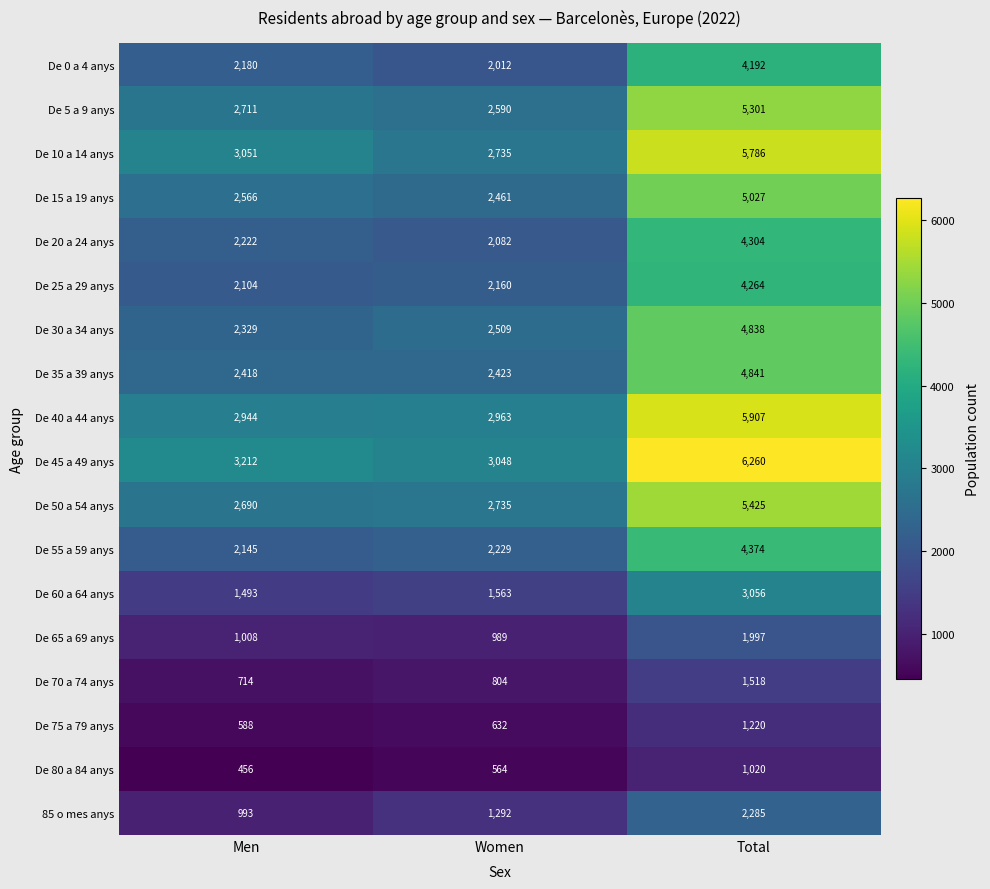

Between Men and Total, which series saw the biggest shift?

De 45 a 49 anys